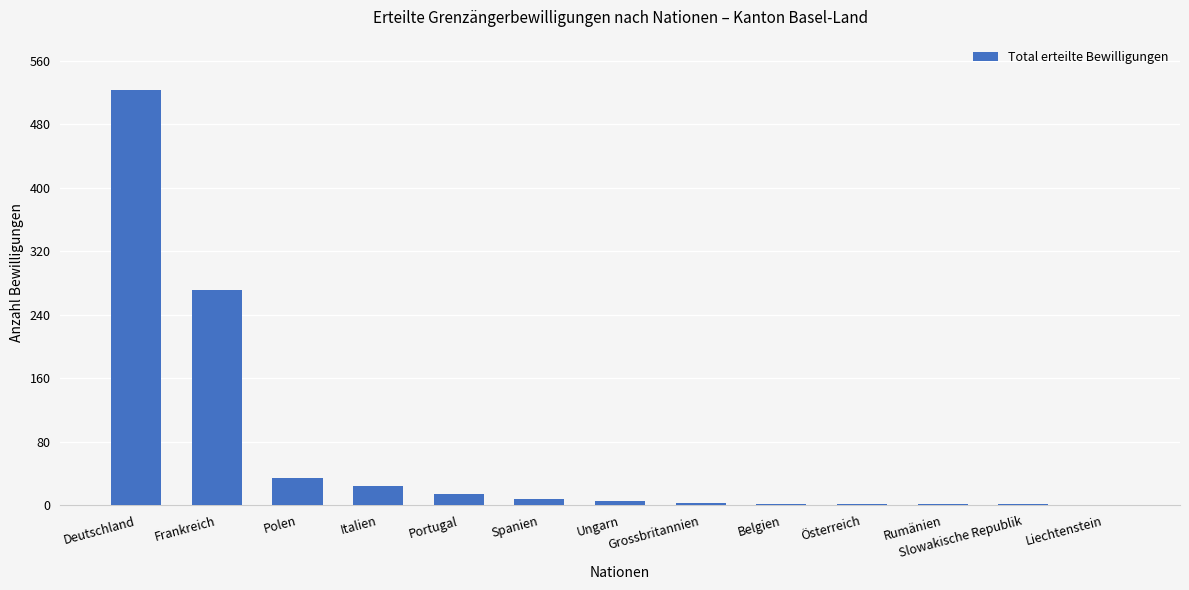

Are the bars horizontal?

No